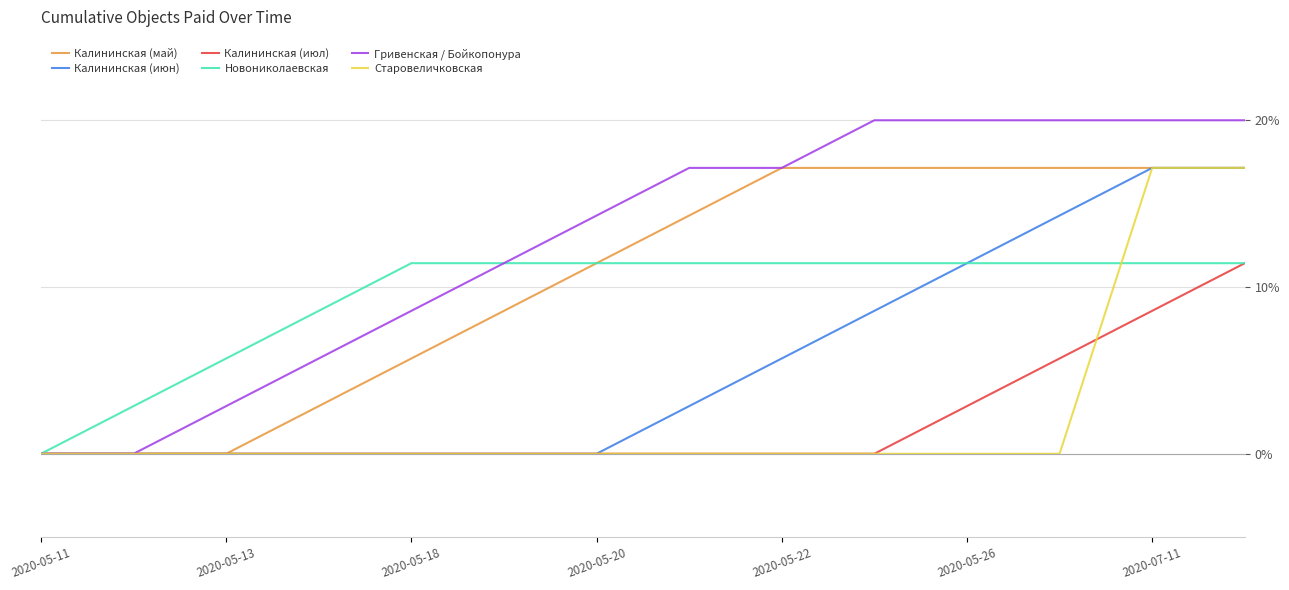

Which series has the largest total across all categories?

Гривенская / Бойкопонура